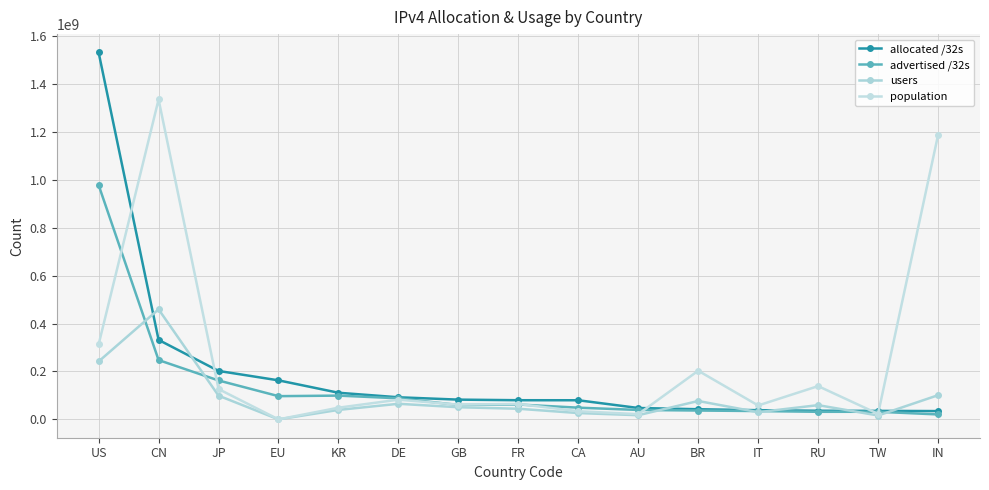

Which series has the largest total across all categories?

population